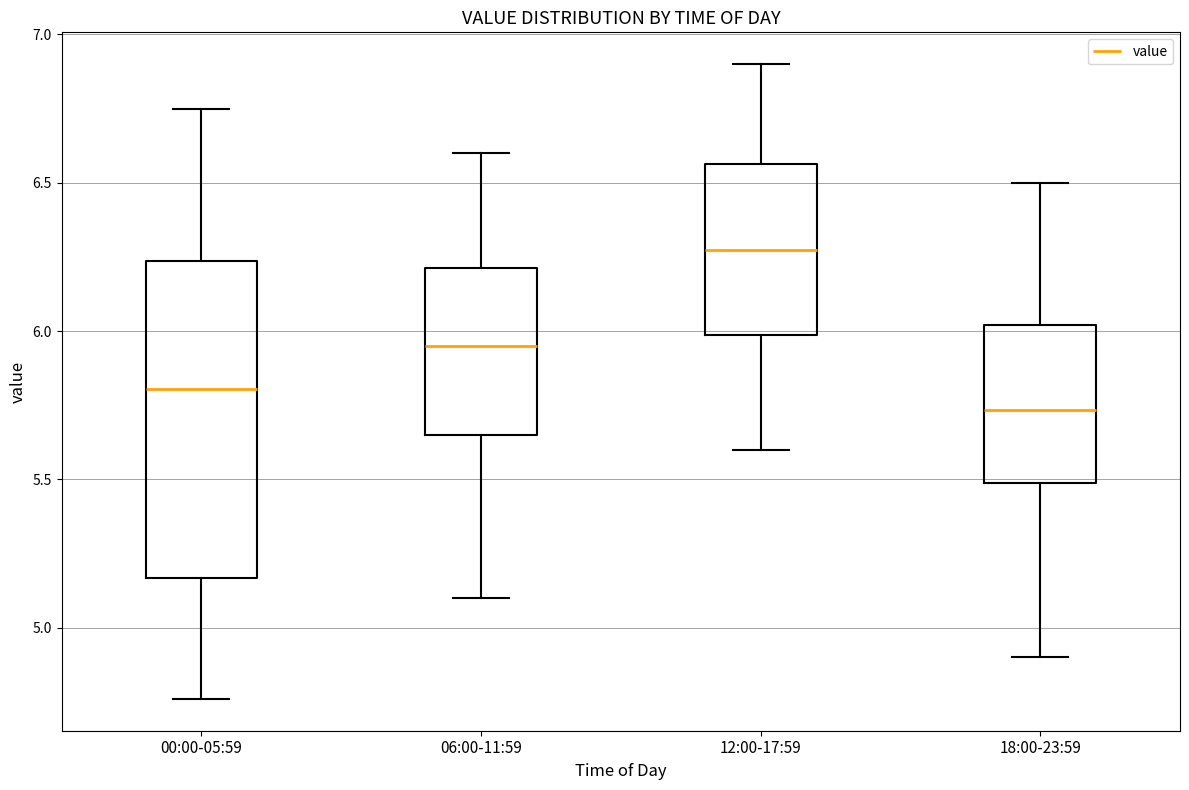

Which box has the lowest median line?

18:00-23:59